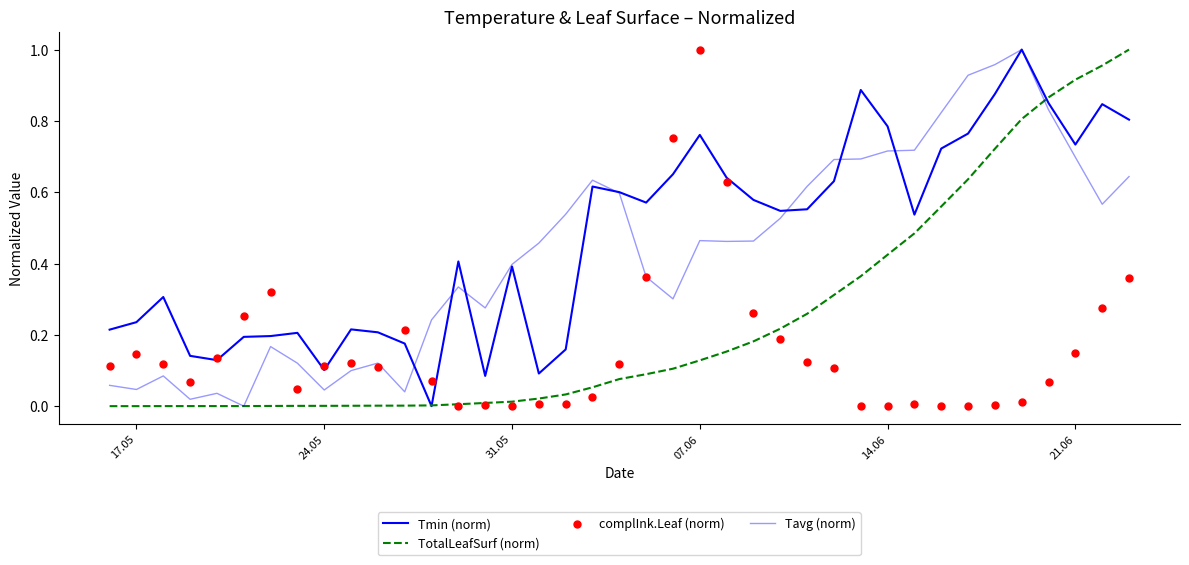

At how many categories does at least one series exceed 0?

39